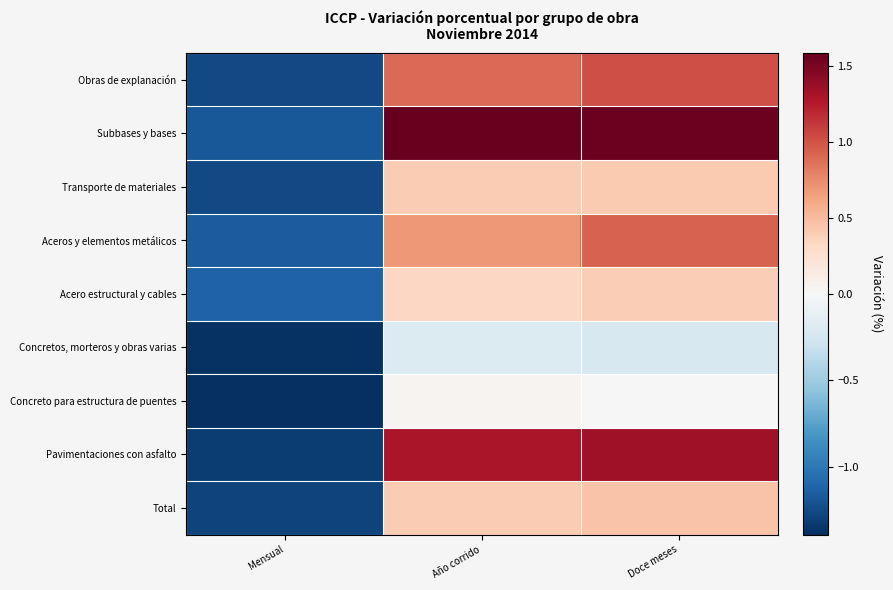

What is the maximum value shown in the chart?

1.6